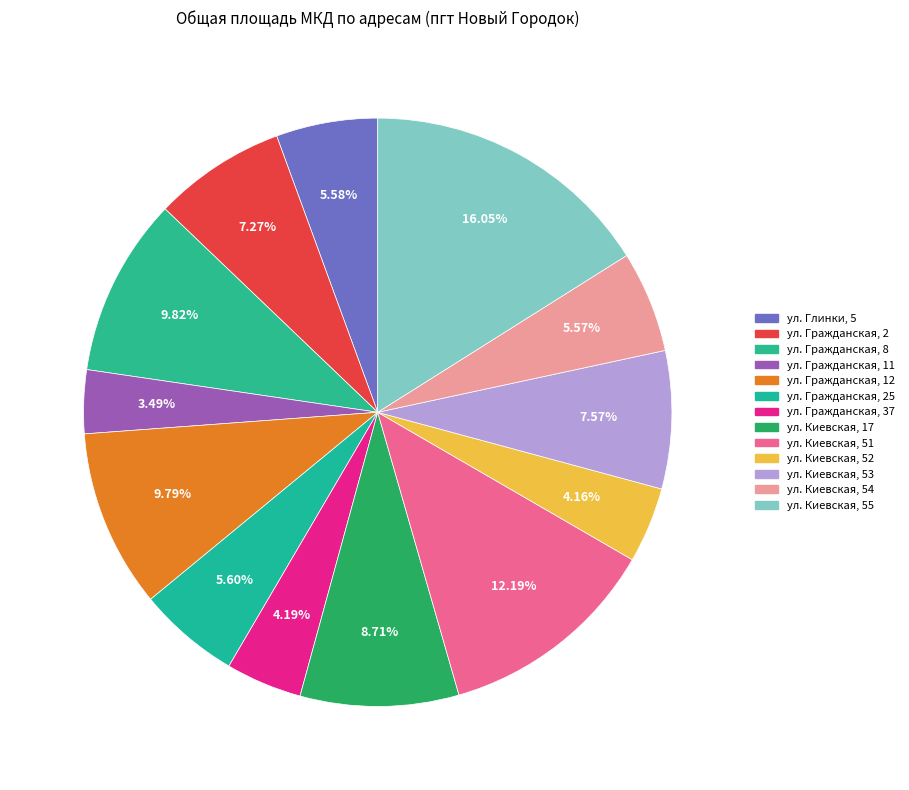

How many slices are in this pie chart?

13